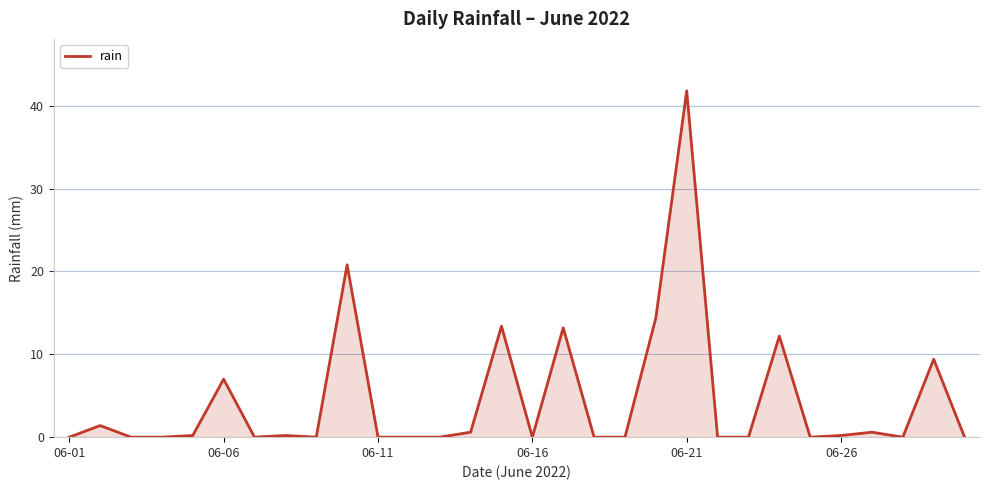

What is the difference between the maximum and minimum values?

41.8